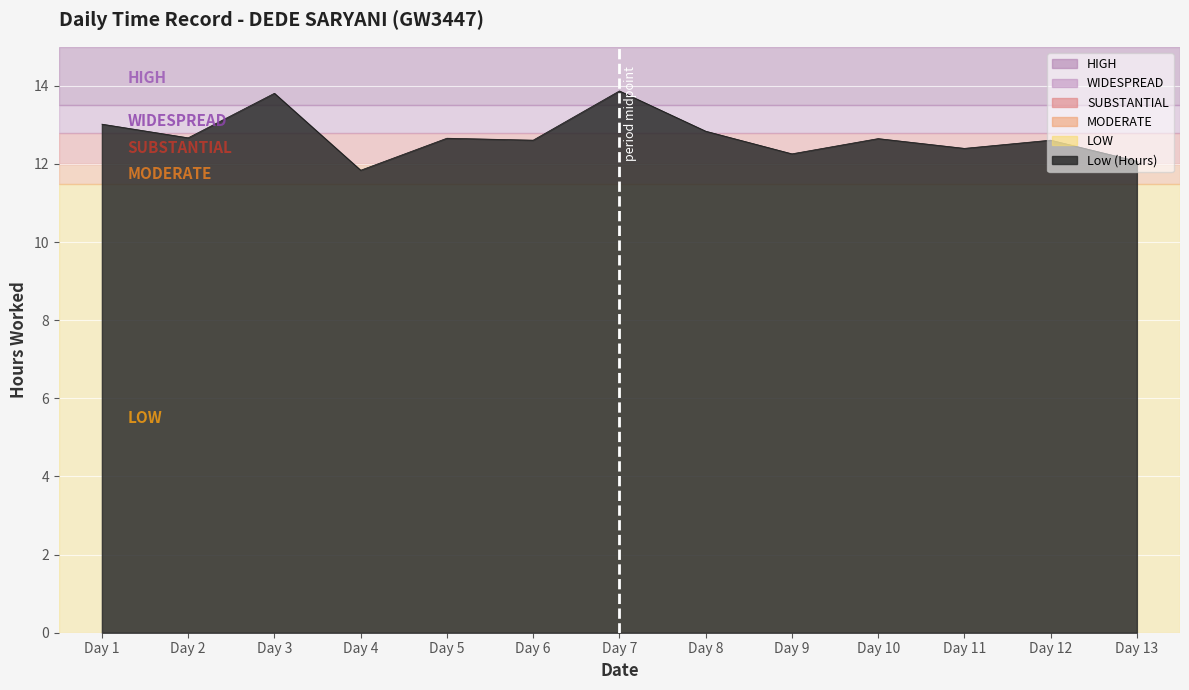

What is the ratio of the value at Day 9 to the value at Day 11?

1.0